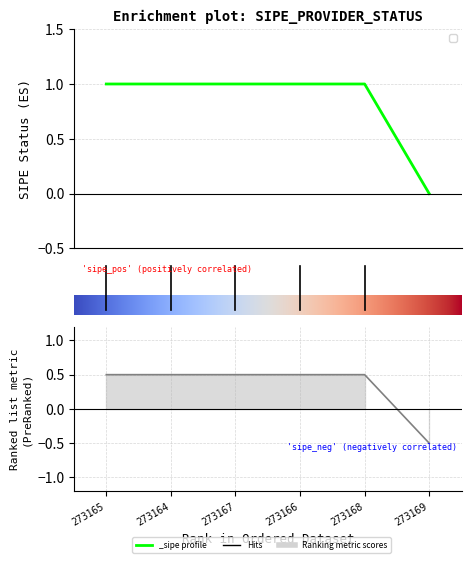

Which label corresponds to the largest value in the chart?

273165